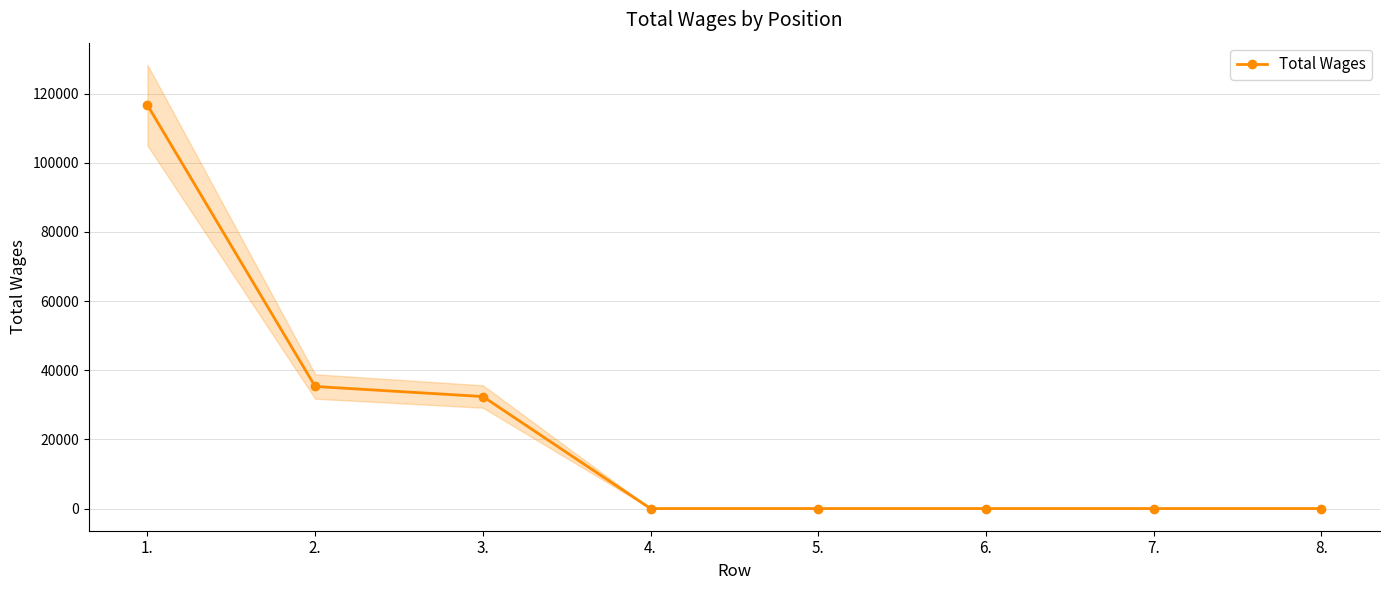

True or false: there are more than 1 points higher than both neighbors.

False